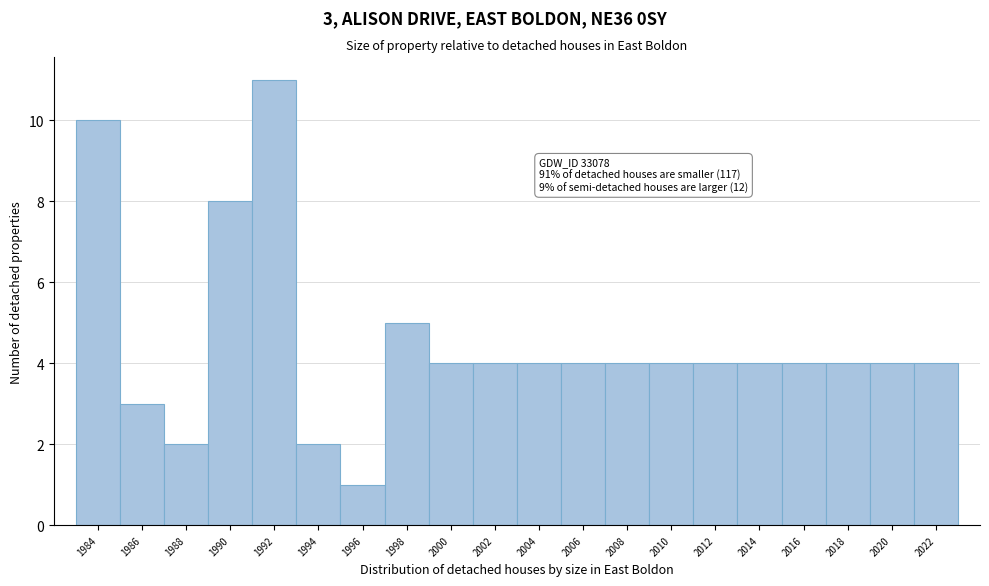

Reading left to right, what are all the values shown in this chart?

10	3	2	8	11	2	1	5	4	4	4	4	4	4	4	4	4	4	4	4